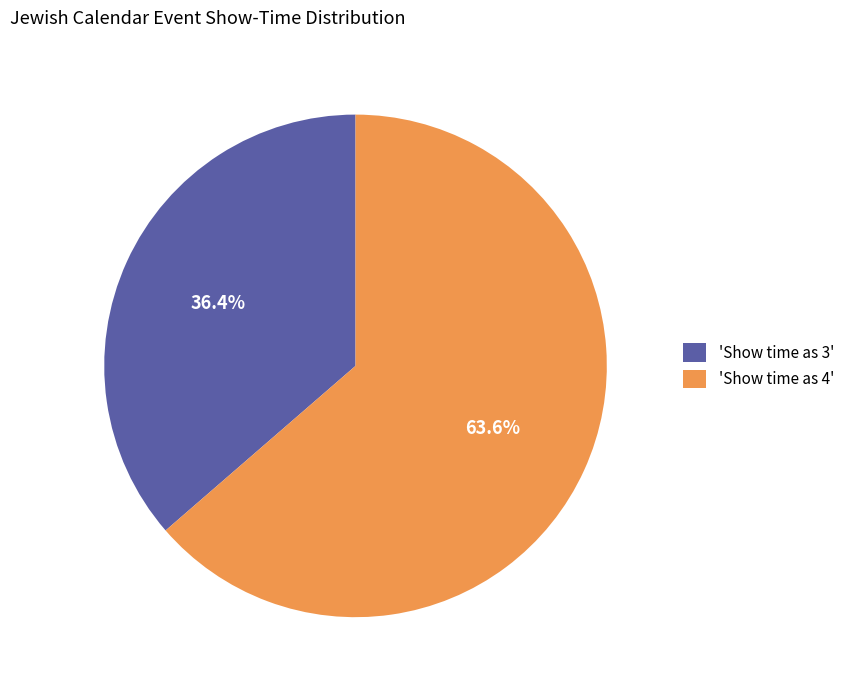

Rank the categories by value from highest to lowest.

'Show time as 4', 'Show time as 3'